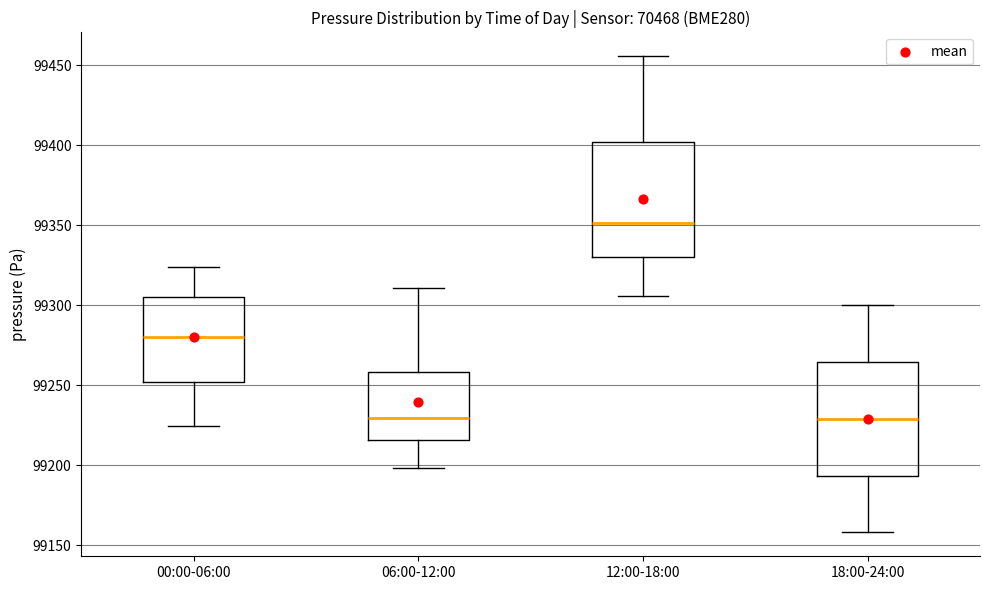

Reading left to right, transcribe this box plot: for each box, give where its median line is, the range the box spans, and where its two whiskers end, as read against the y-axis. The values are not printed on the chart, so give them approximately, as read against the axis.

00:00-06:00: median 99280, box 99250 to 99305, whiskers 99225 to 99325
06:00-12:00: median 99230, box 99215 to 99260, whiskers 99200 to 99310
12:00-18:00: median 99350, box 99330 to 99400, whiskers 99305 to 99455
18:00-24:00: median 99230, box 99195 to 99265, whiskers 99160 to 99300